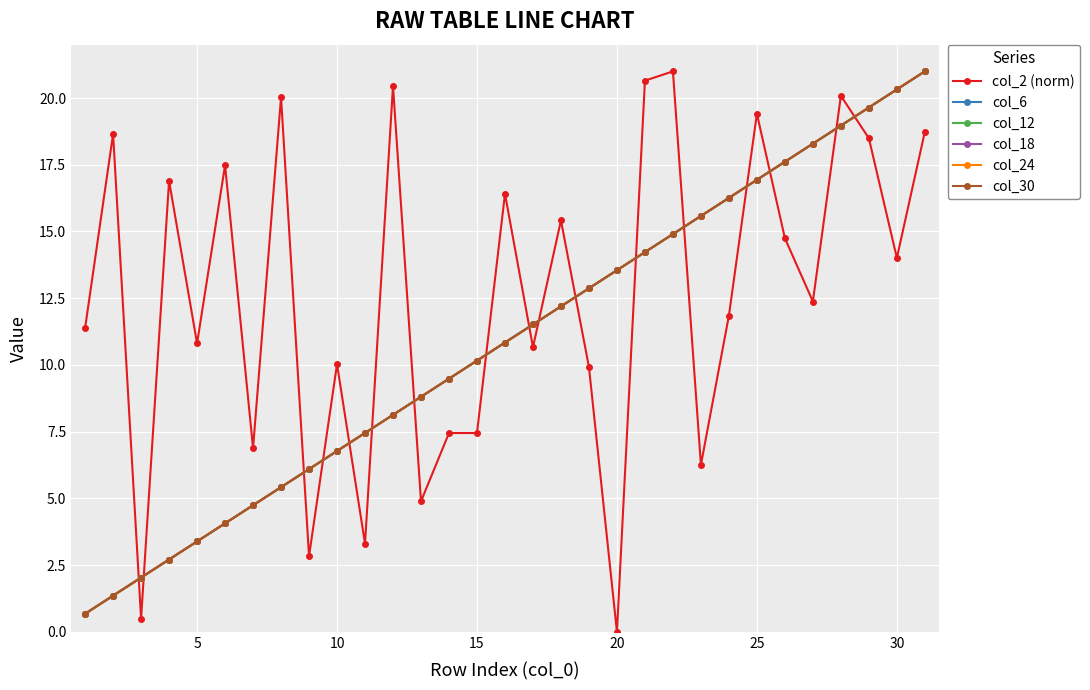

Does the chart have visible grid lines?

Yes